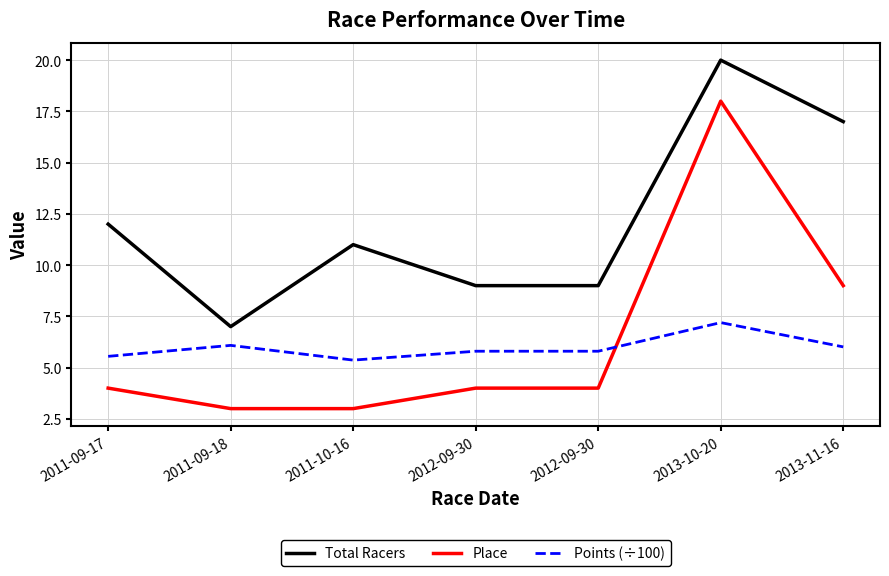

What is the sum of all Total Racers values?

85.0